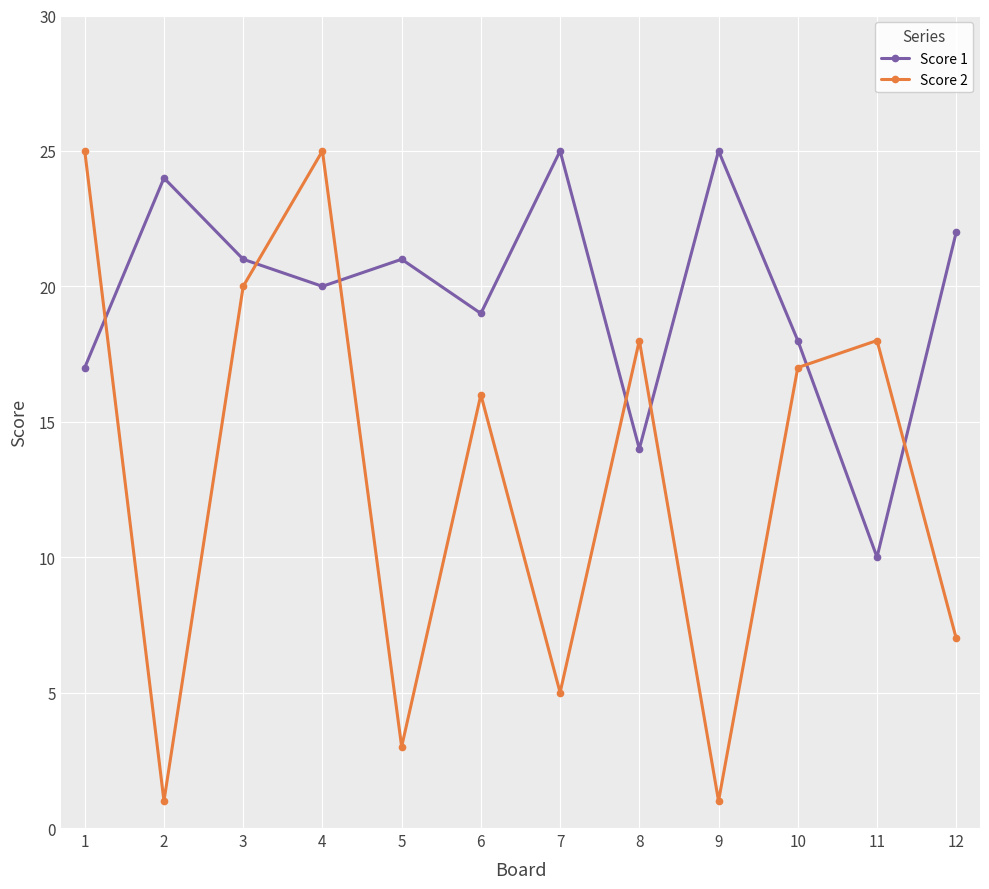

True or false: Score 2 has a value of 45 at 1.

False